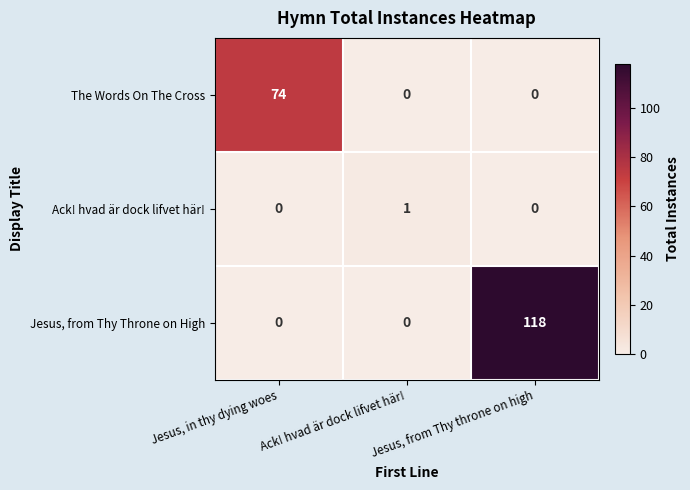

List the series in order of their overall mean, lowest first.

Ack! hvad är dock lifvet här!, The Words On The Cross, Jesus, from Thy Throne on High